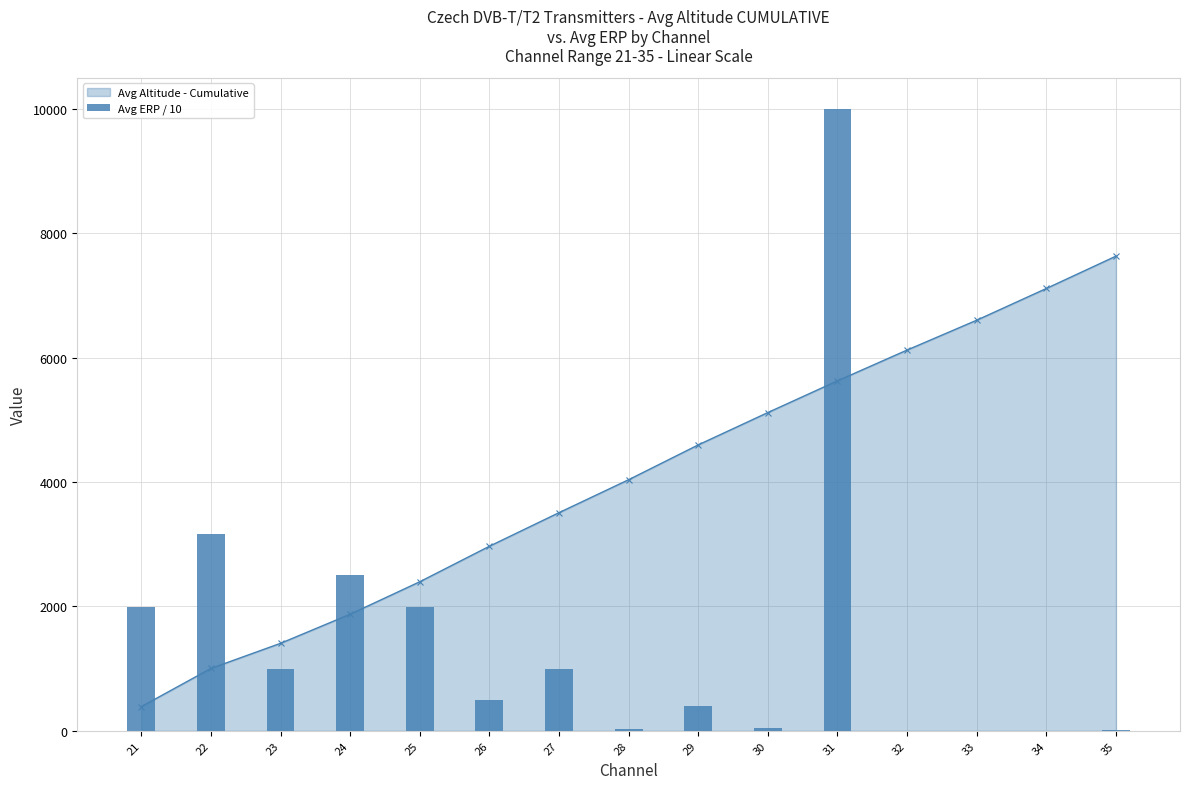

What is the value of the 4th bar from the left?

2511.8